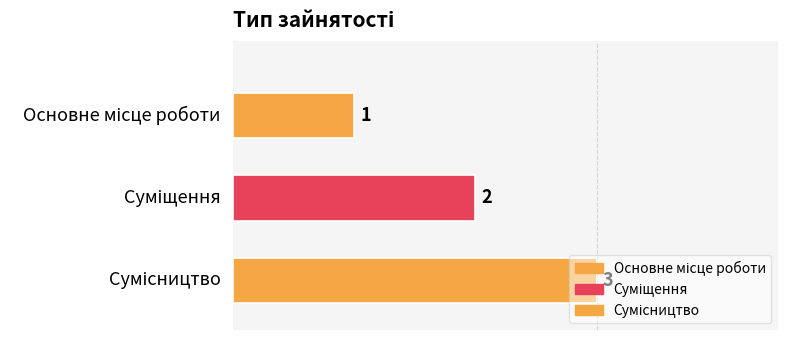

True or false: the data shows 3 at Сумісництво.

True